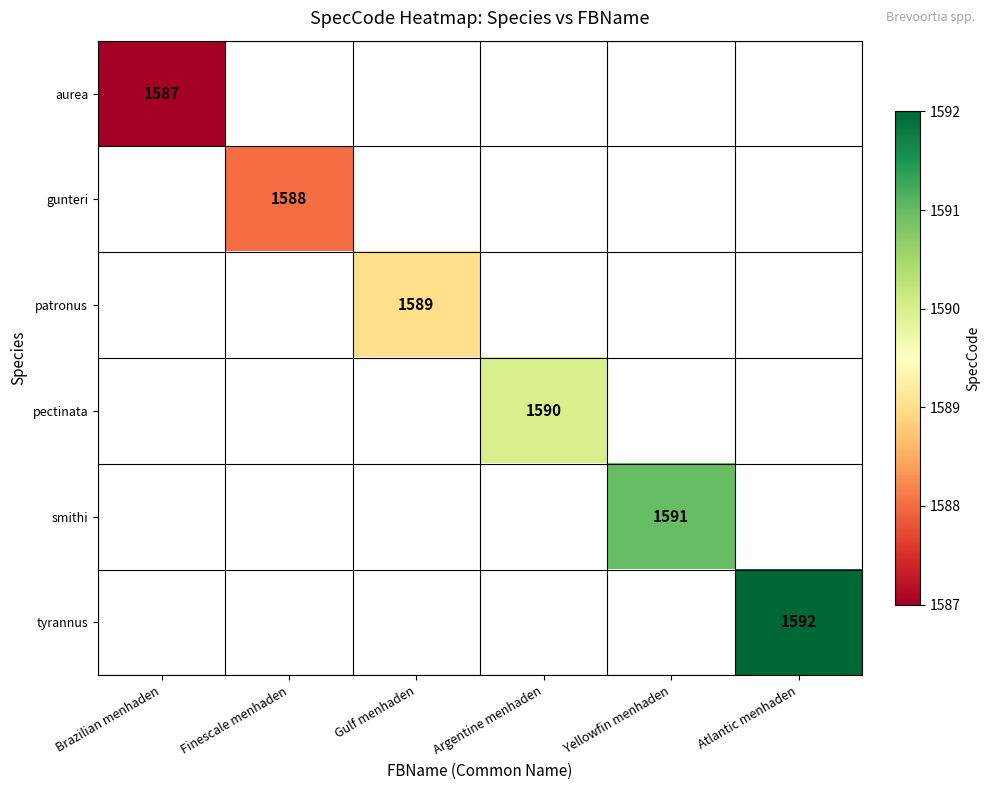

The value of smithi at Yellowfin menhaden is 1591. True or false?

True